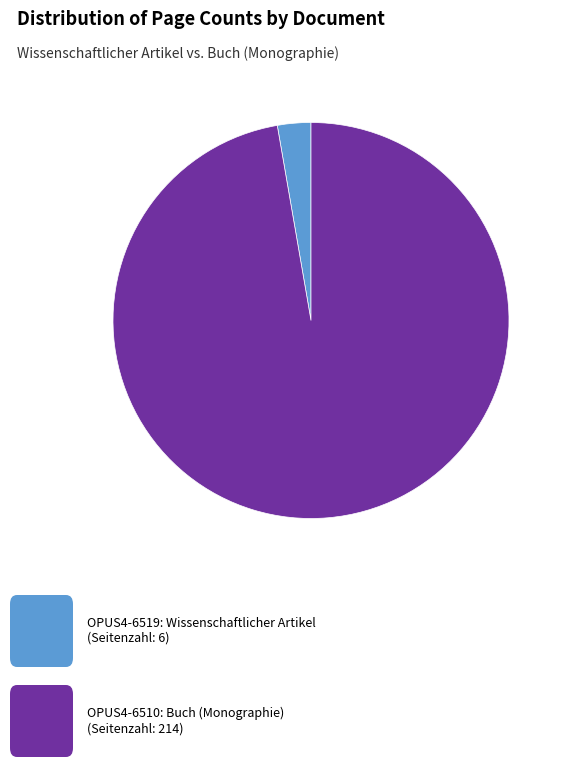

Is there any slice that represents more than half of the pie?

Yes